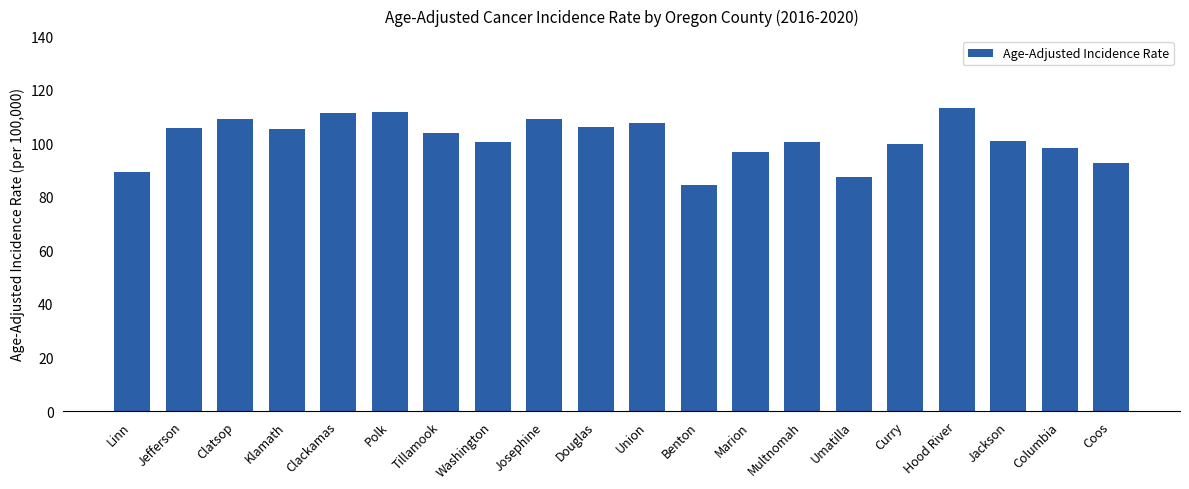

What is the smallest value displayed?

84.4